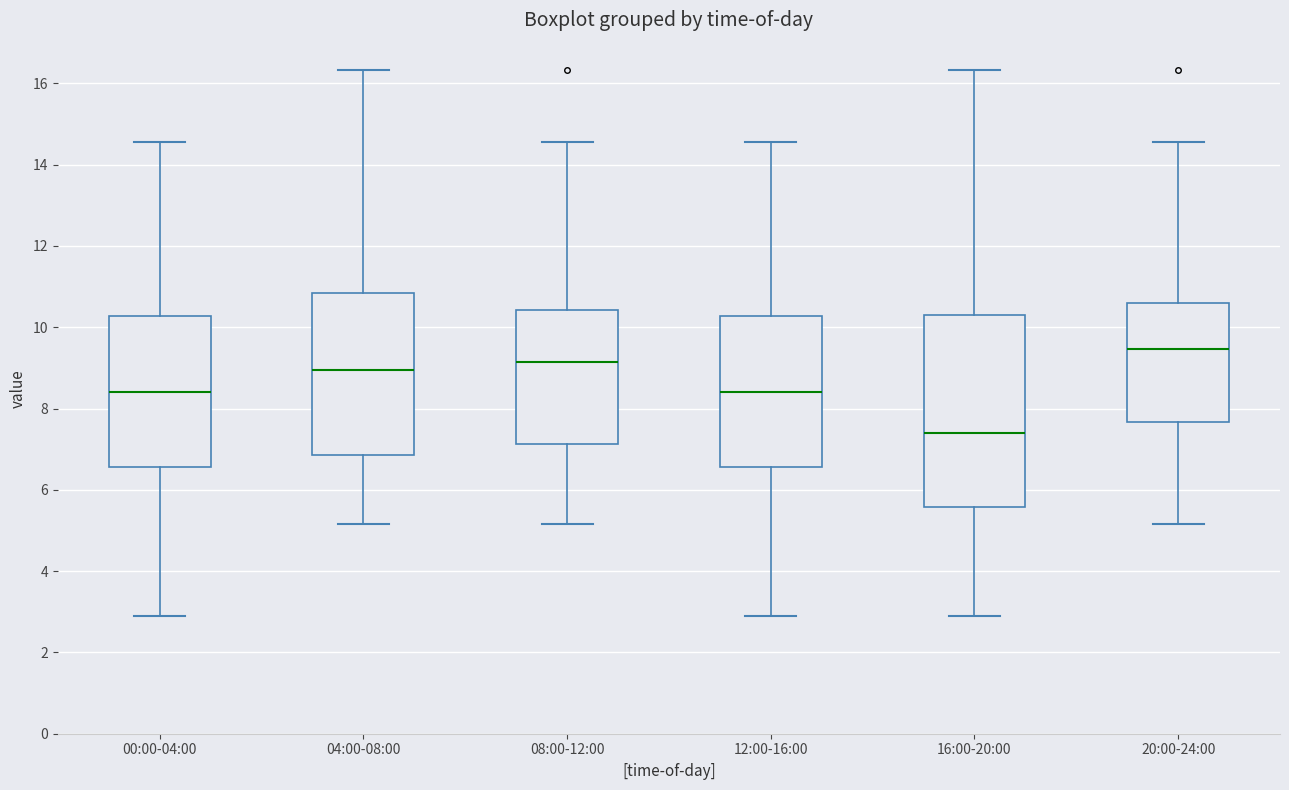

Which box has the lowest median line?

16:00-20:00